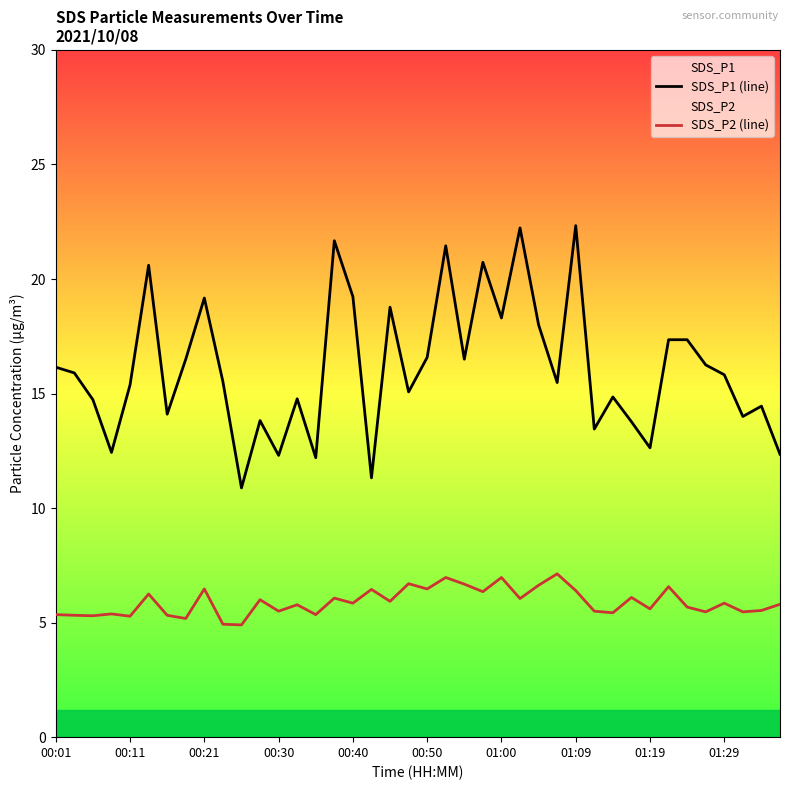

What is the difference between the highest and lowest values at 25?

16.2